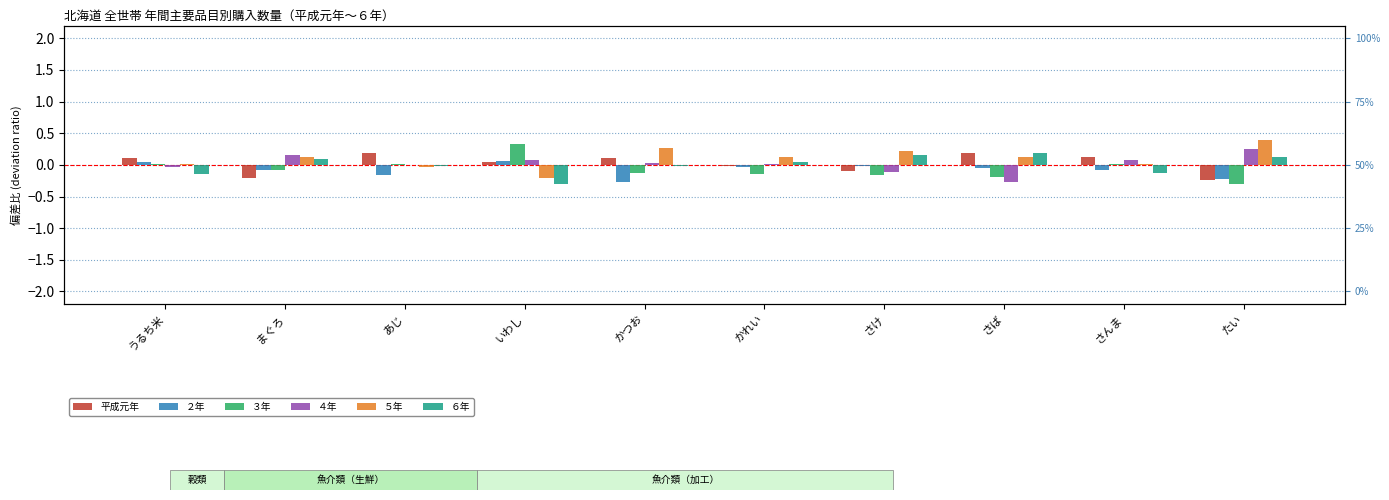

Count the number of categories in the chart.

10